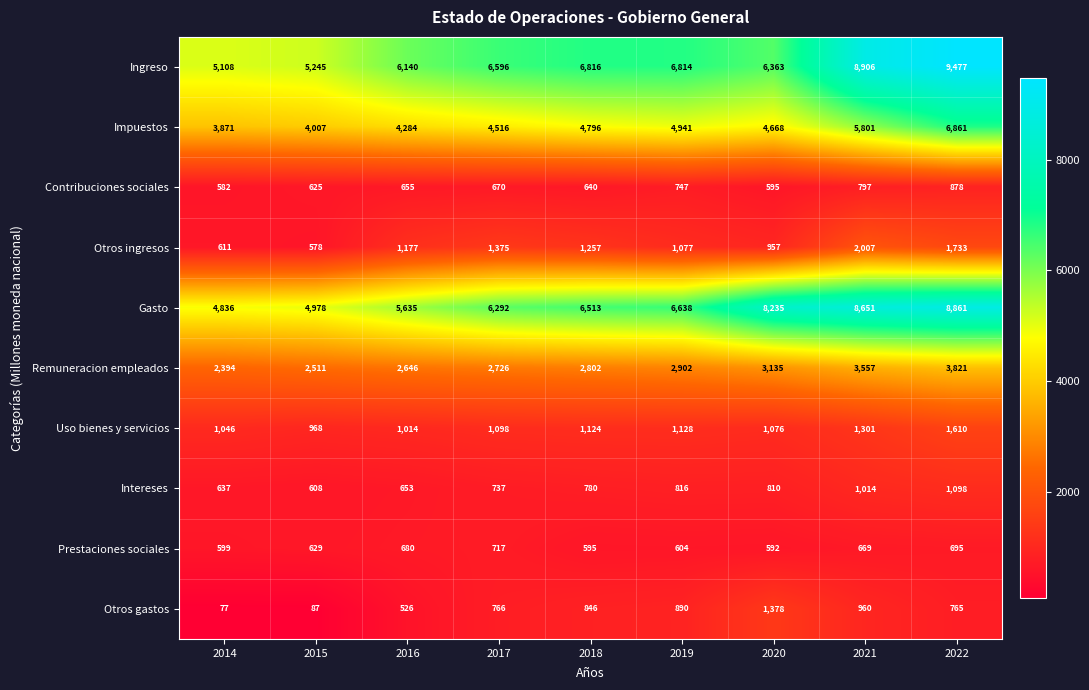

The Contribuciones sociales series shows 625 at 2015. True or false?

True